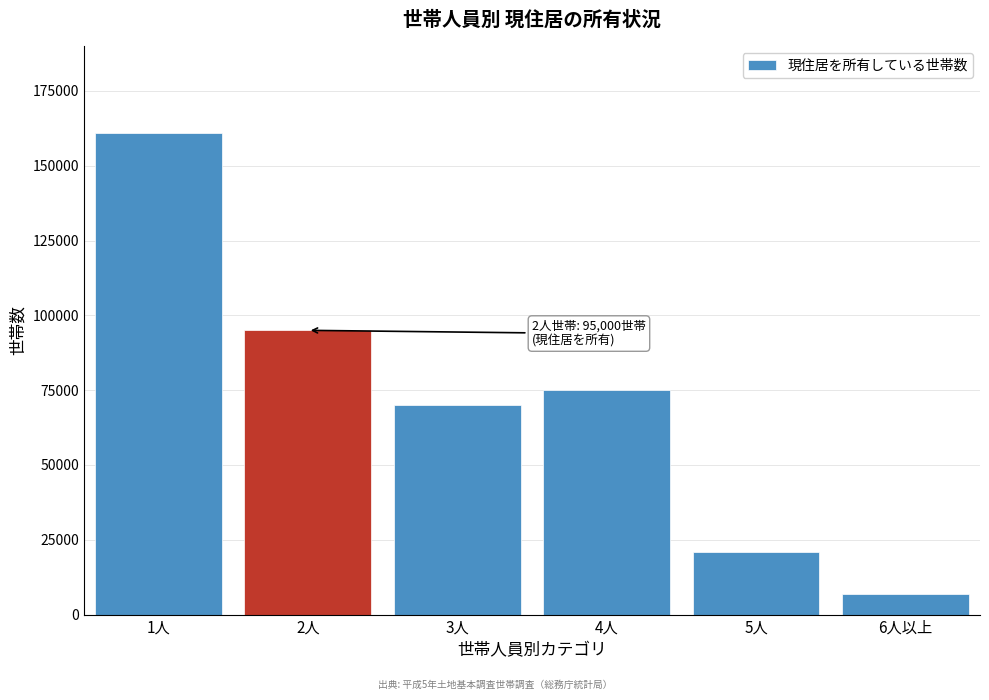

Reading right to left, transcribe all the data shown in this chart.

7000	21000	75000	70000	95000	161000